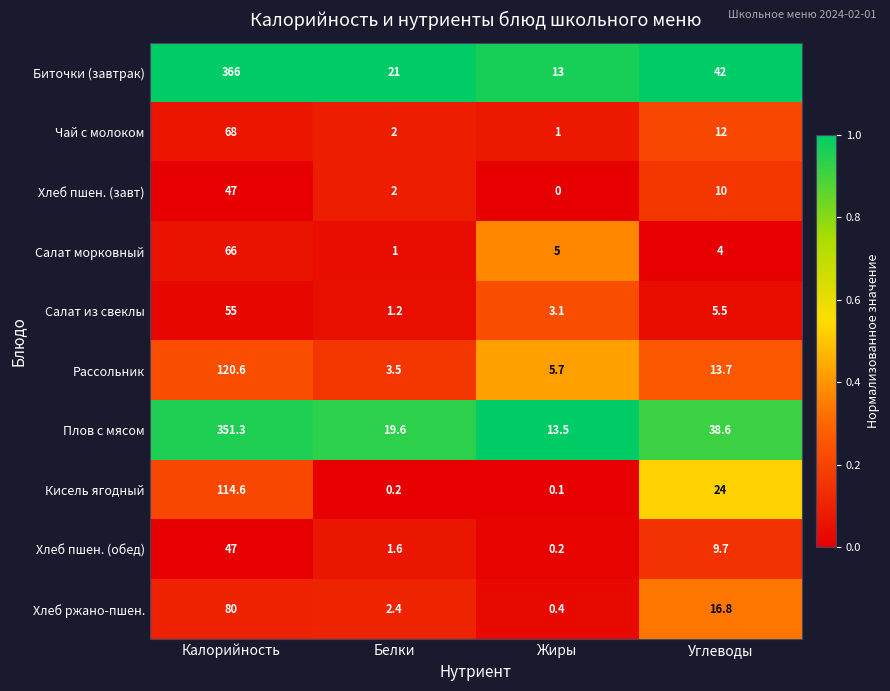

At which label is Хлеб пшен. (завт) closest to 23?

Углеводы